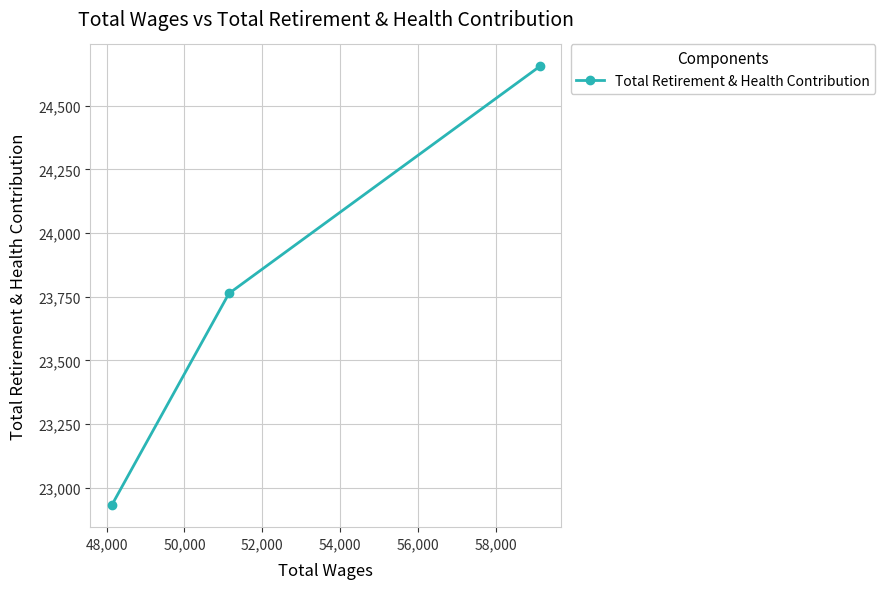

What is the value of the 2nd point from the left?

23763